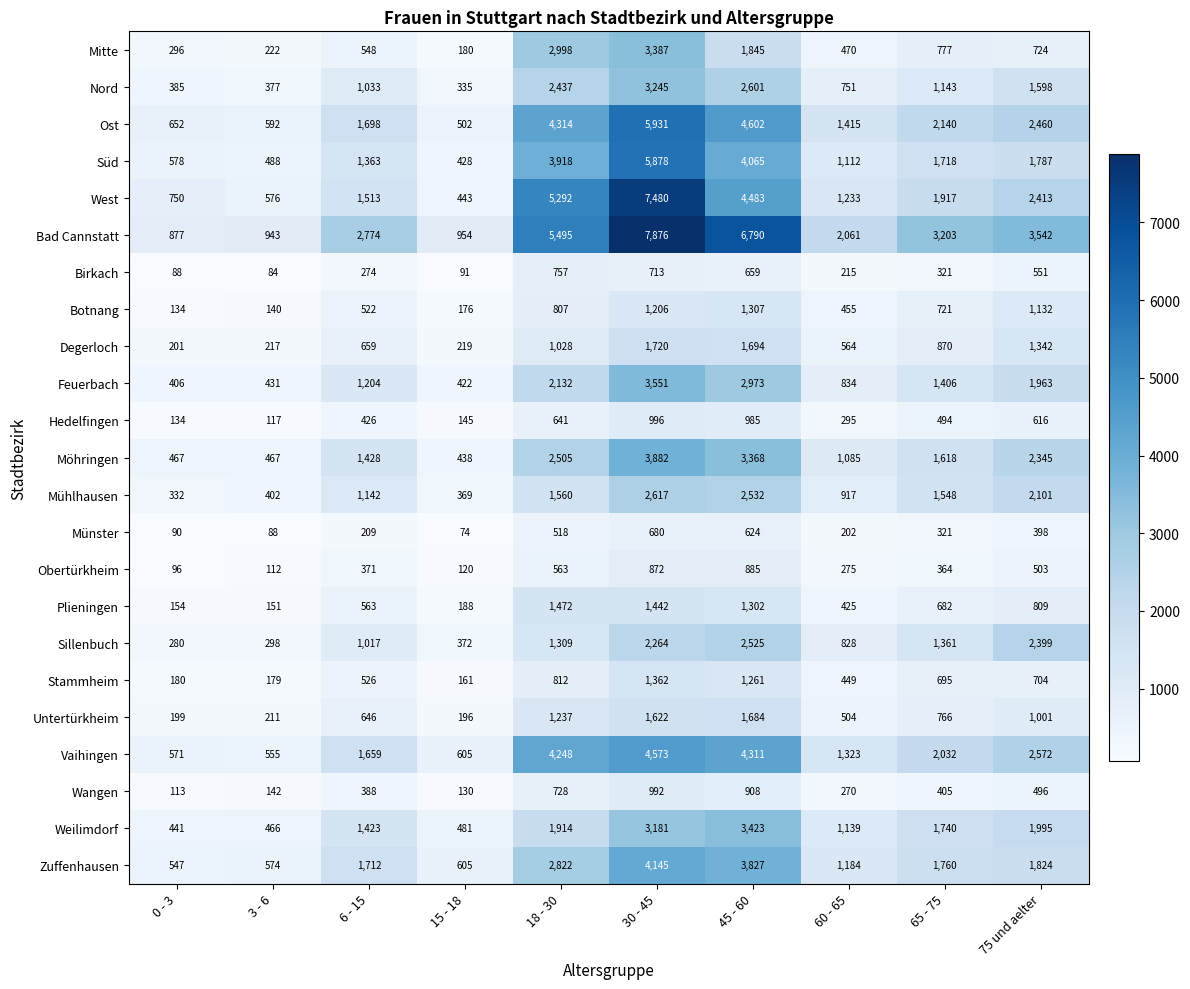

What is the smallest value displayed?

74